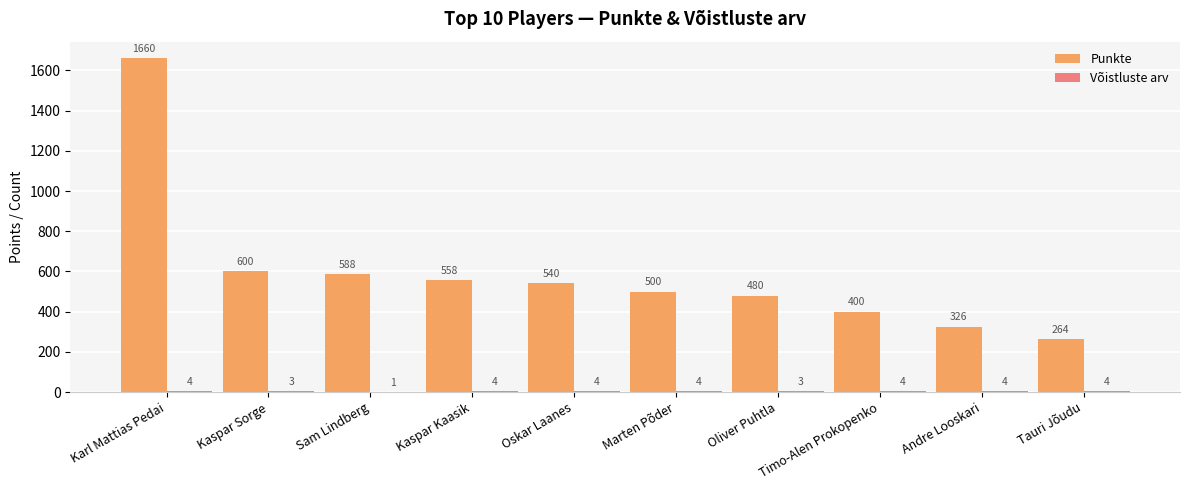

Which series has the largest total across all categories?

Punkte